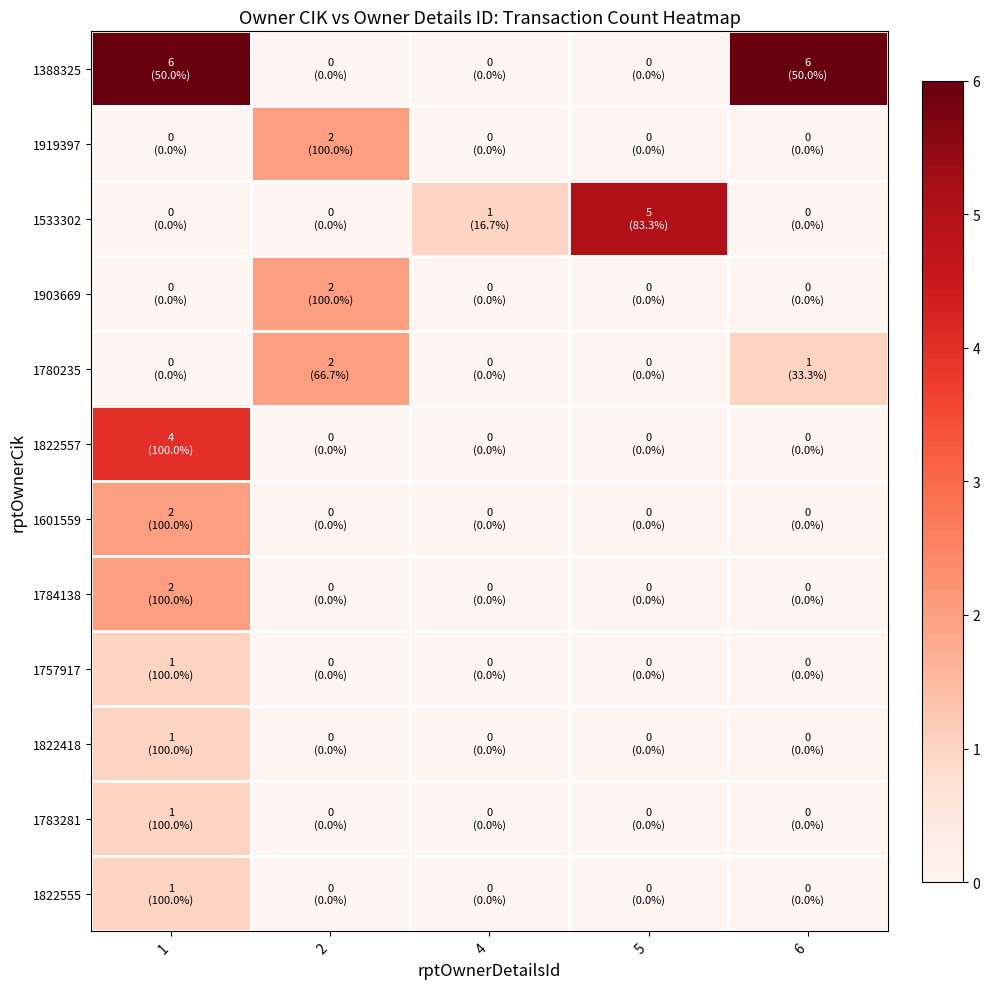

Which has a higher value, 5 or 2?

5